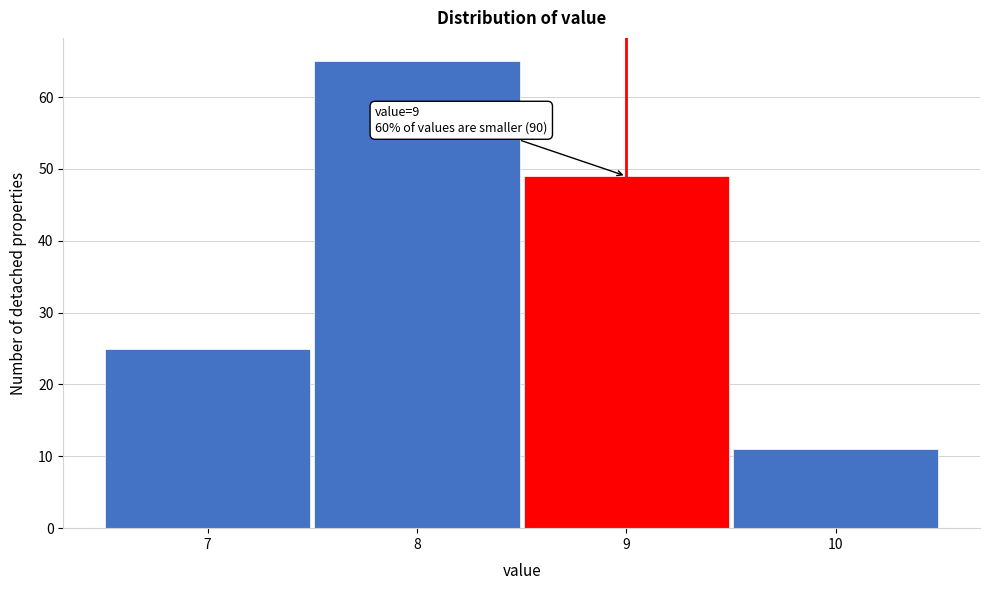

Which range on the x-axis has the tallest bar?

7.5 to 8.5